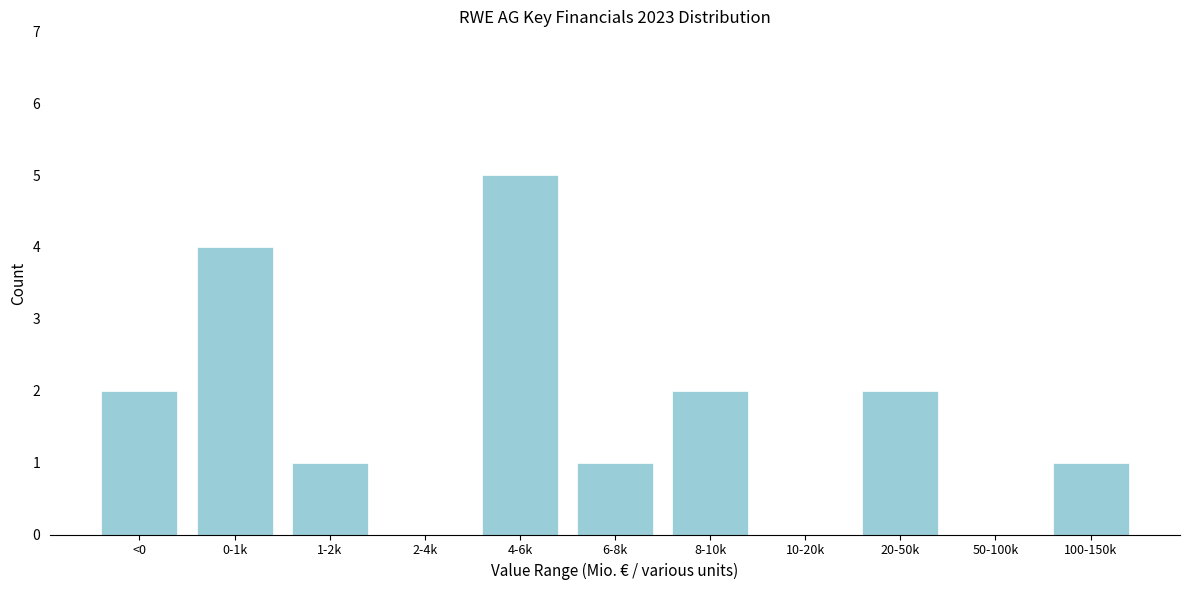

Reading right to left, transcribe all the data shown in this chart.

100-150k=1	50-100k=0	20-50k=2	10-20k=0	8-10k=2	6-8k=1	4-6k=5	2-4k=0	1-2k=1	0-1k=4	<0=2